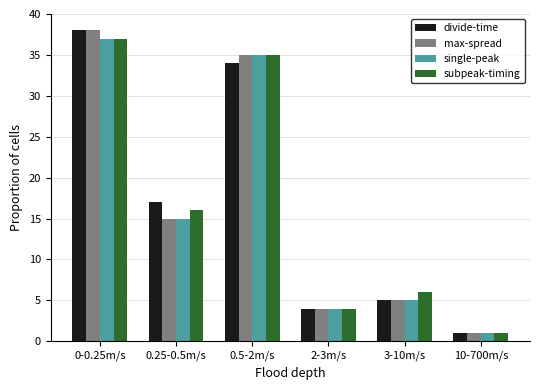

How many groups of bars are there?

6